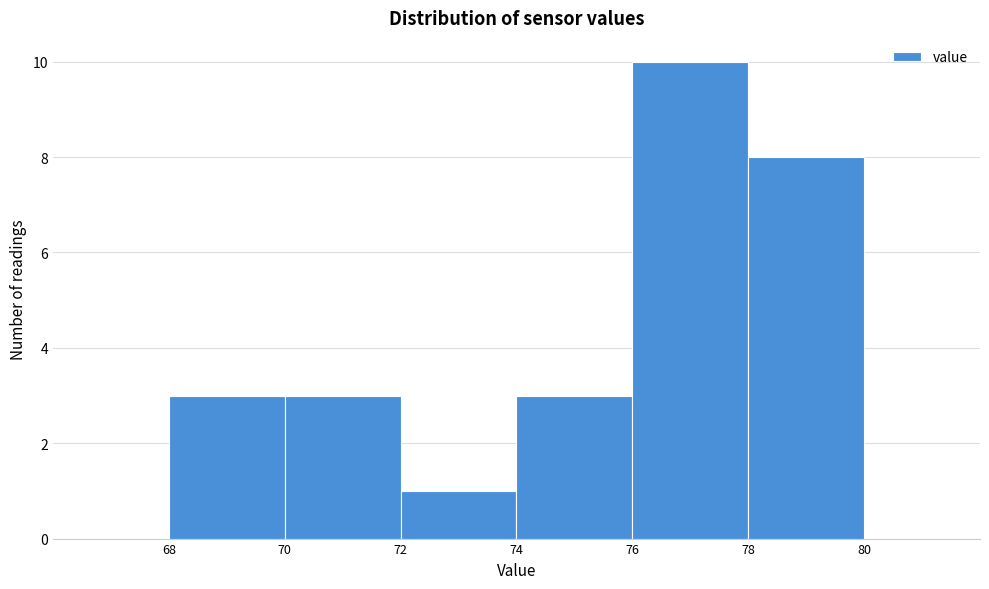

Which range on the x-axis has the tallest bar?

76 to 78